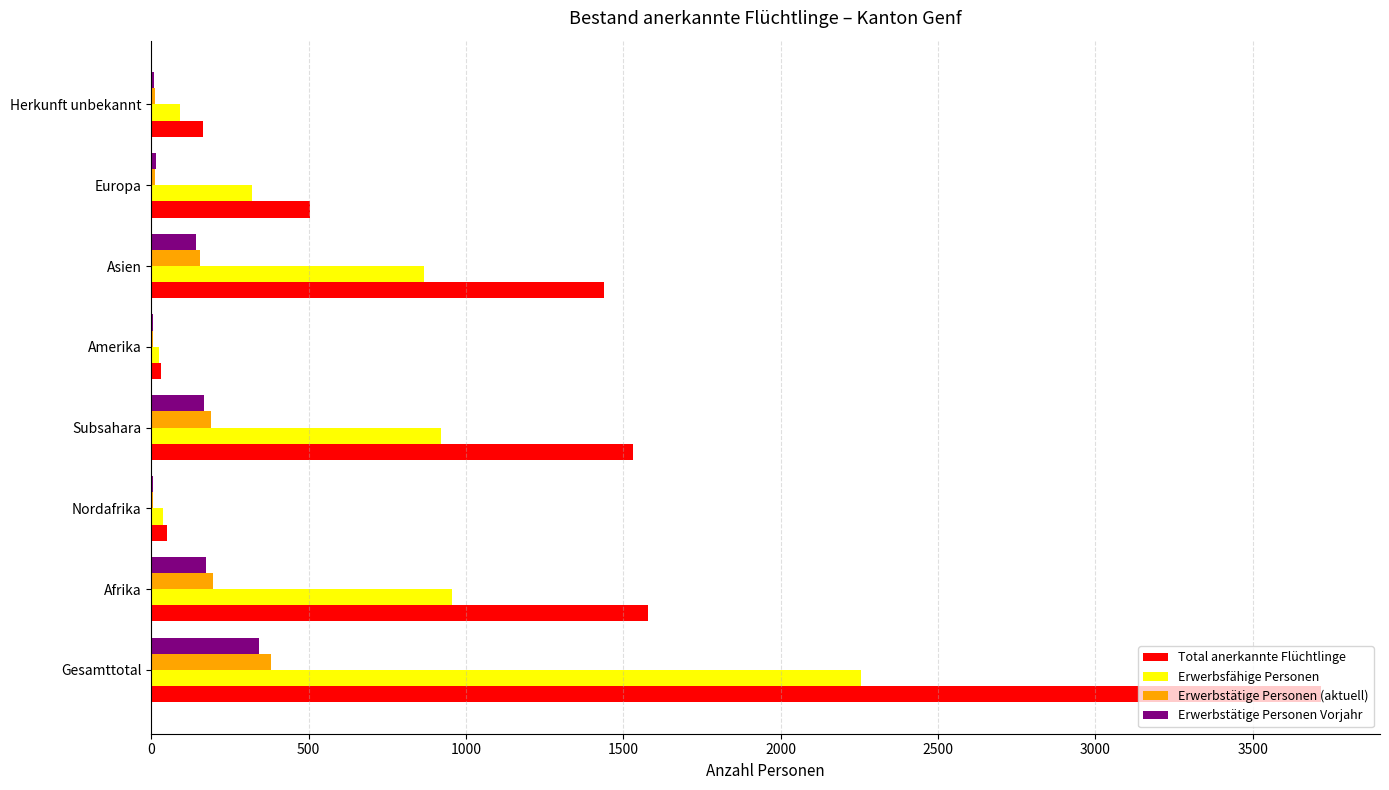

How many series are shown in this chart?

4